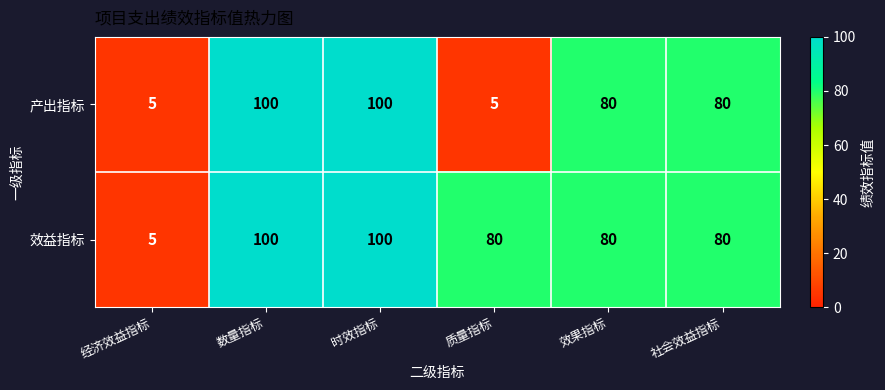

Rank the series by their average value, from highest to lowest.

效益指标, 产出指标